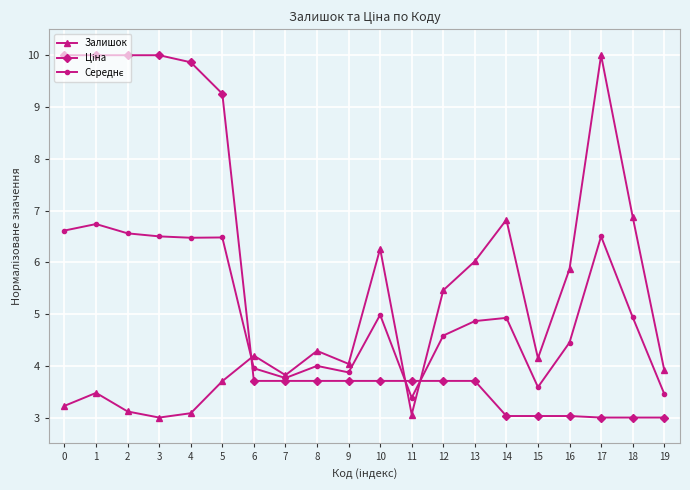

What is the total value across all series at 5?

19.4